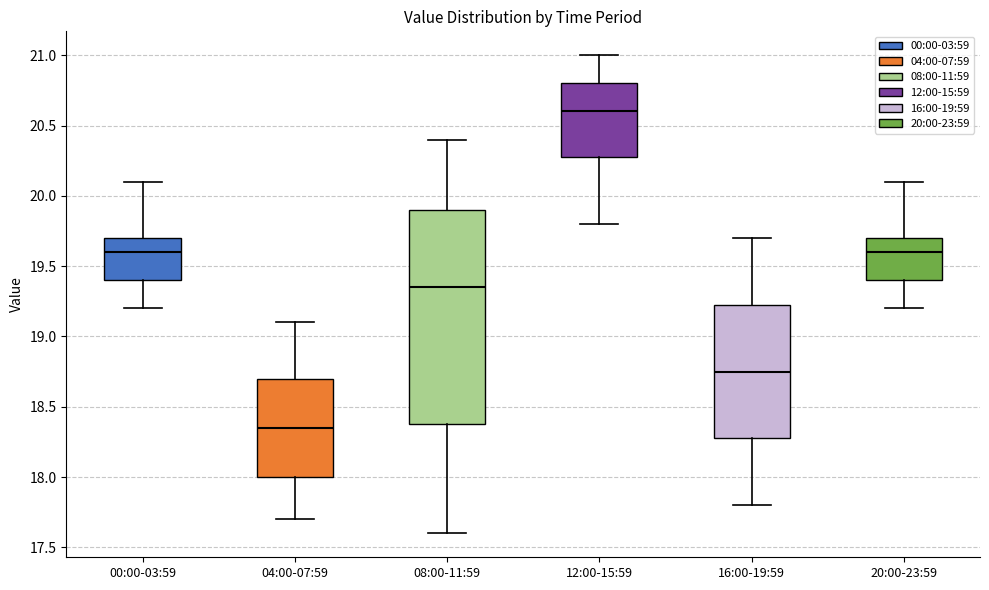

Where does the upper whisker of the box for 16:00-19:59 end on the y-axis? The values are not printed on the chart, so give them approximately, as read against the axis.

19.70